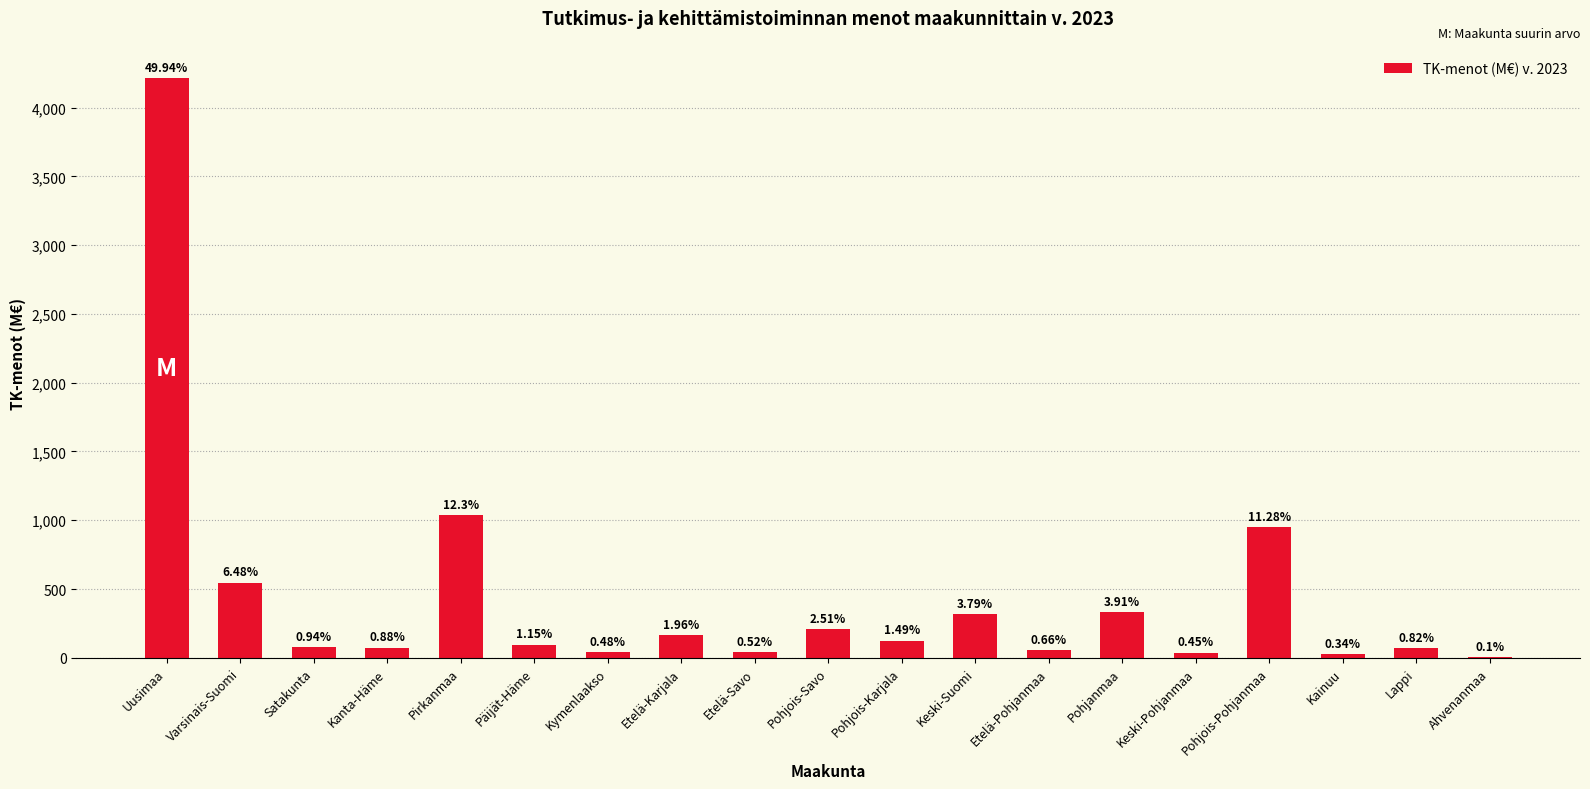

What is the change in value from Etelä-Karjala to Etelä-Pohjanmaa?

-109.8